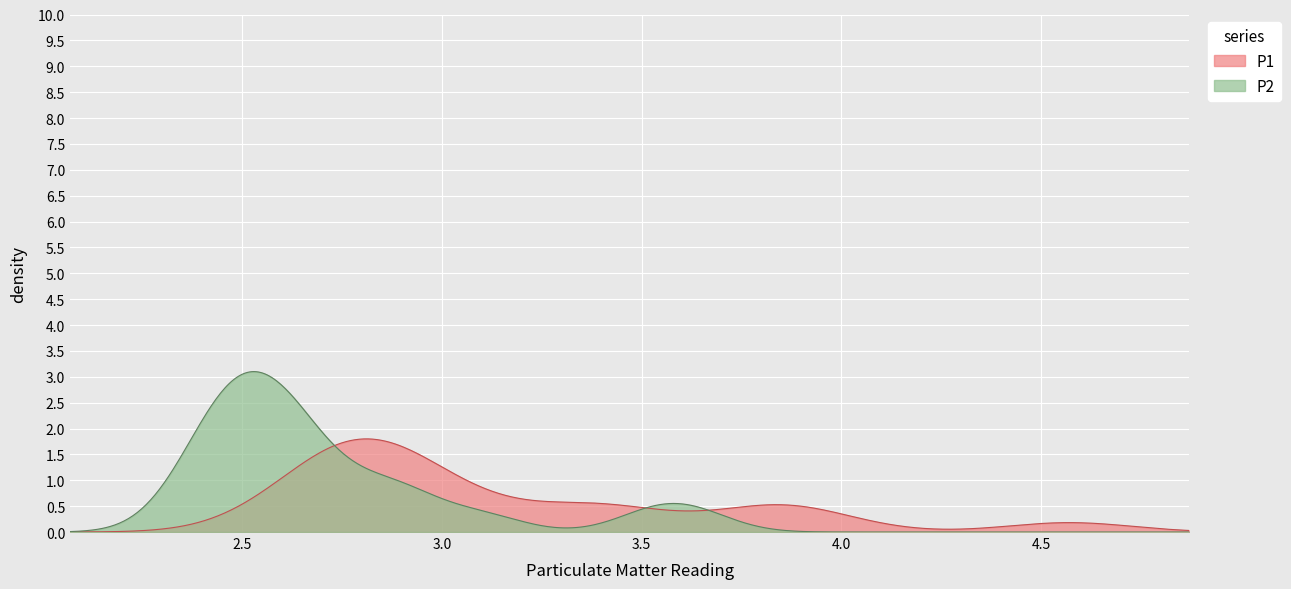

Reading left to right, transcribe all the data shown in this chart.

P1: 3.8	3.9	3.1	3.4	2.8	3.5	4.6	2.9	2.6	2.7	2.7	2.7	2.8	2.9	3.8	3.0	2.8	2.9	3.3	2.8
P2: 2.8	3.5	2.9	3.1	2.6	2.9	3.6	2.7	2.4	2.5	2.5	2.5	2.6	2.6	2.5	2.7	2.5	2.4	2.6	2.4